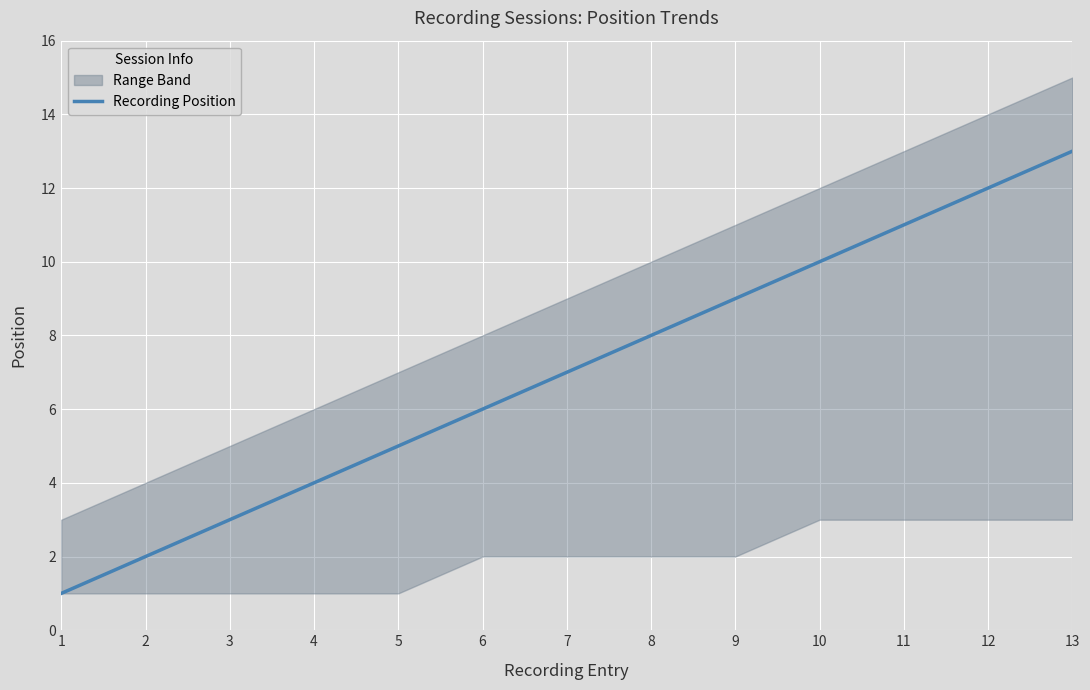

How many data points are less than 7?

6